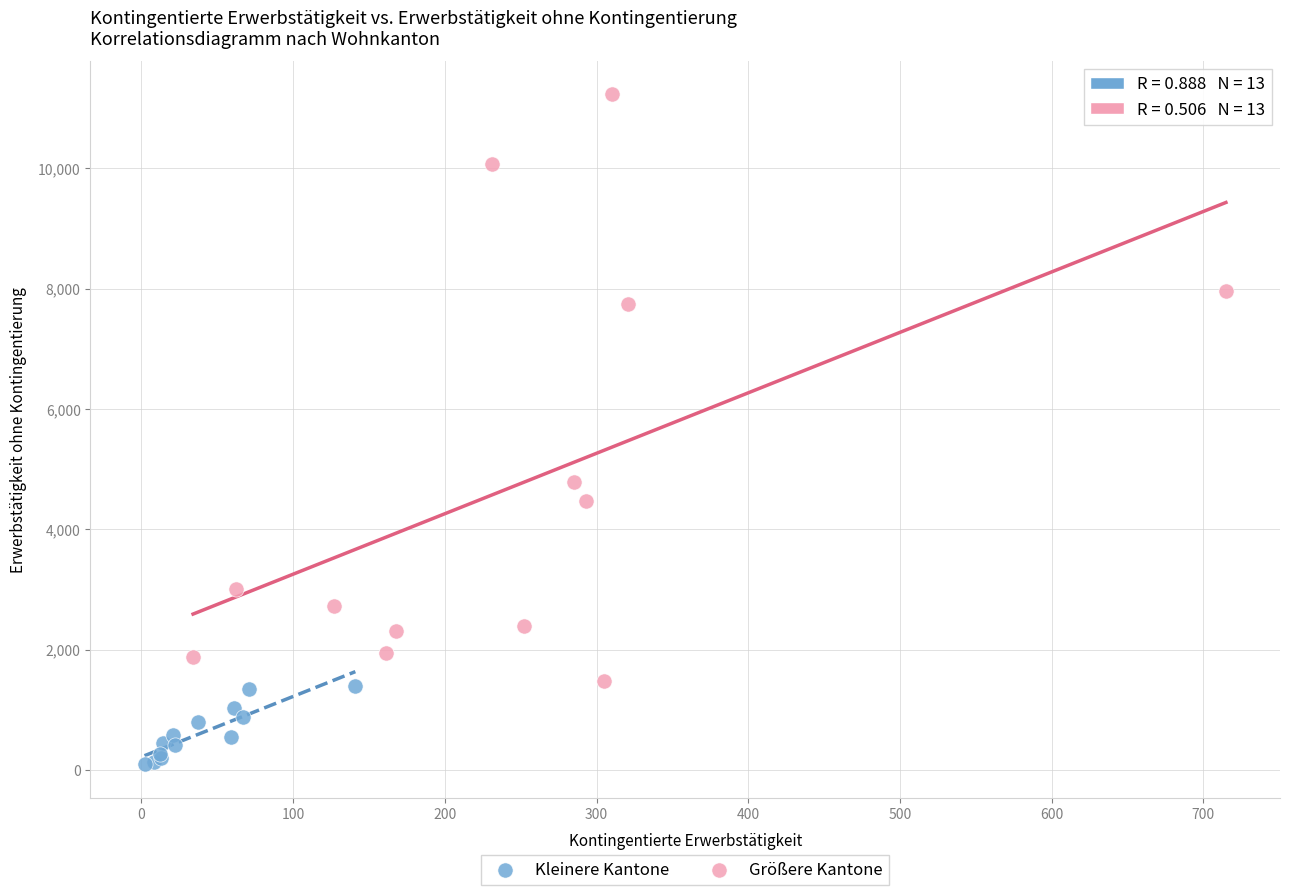

Which series reaches the minimum Y coordinate?

Kleinere Kantone